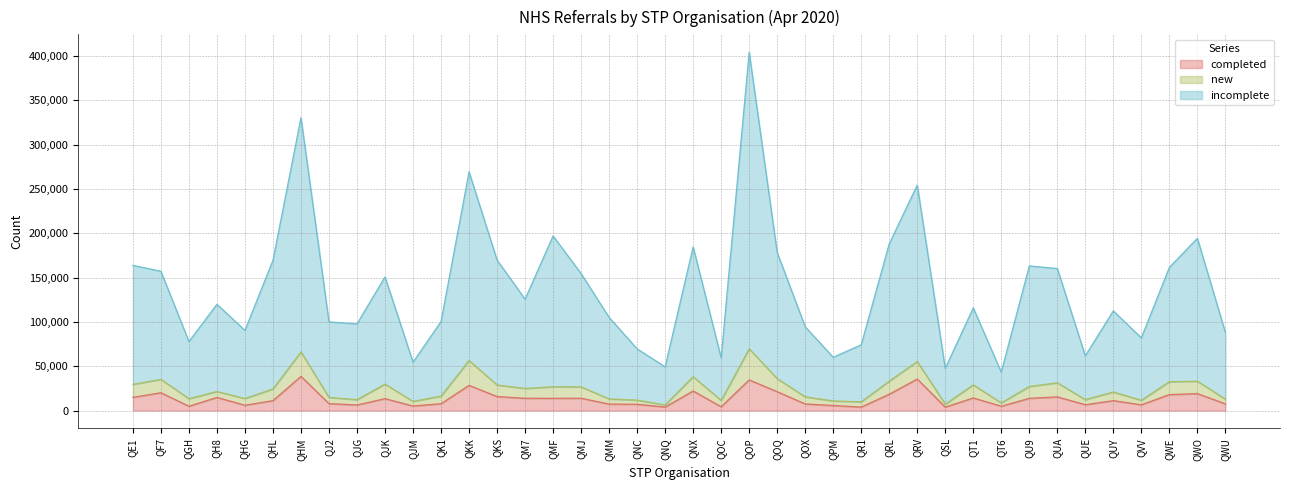

Is it true that incomplete equals 43222 at QT6?

True